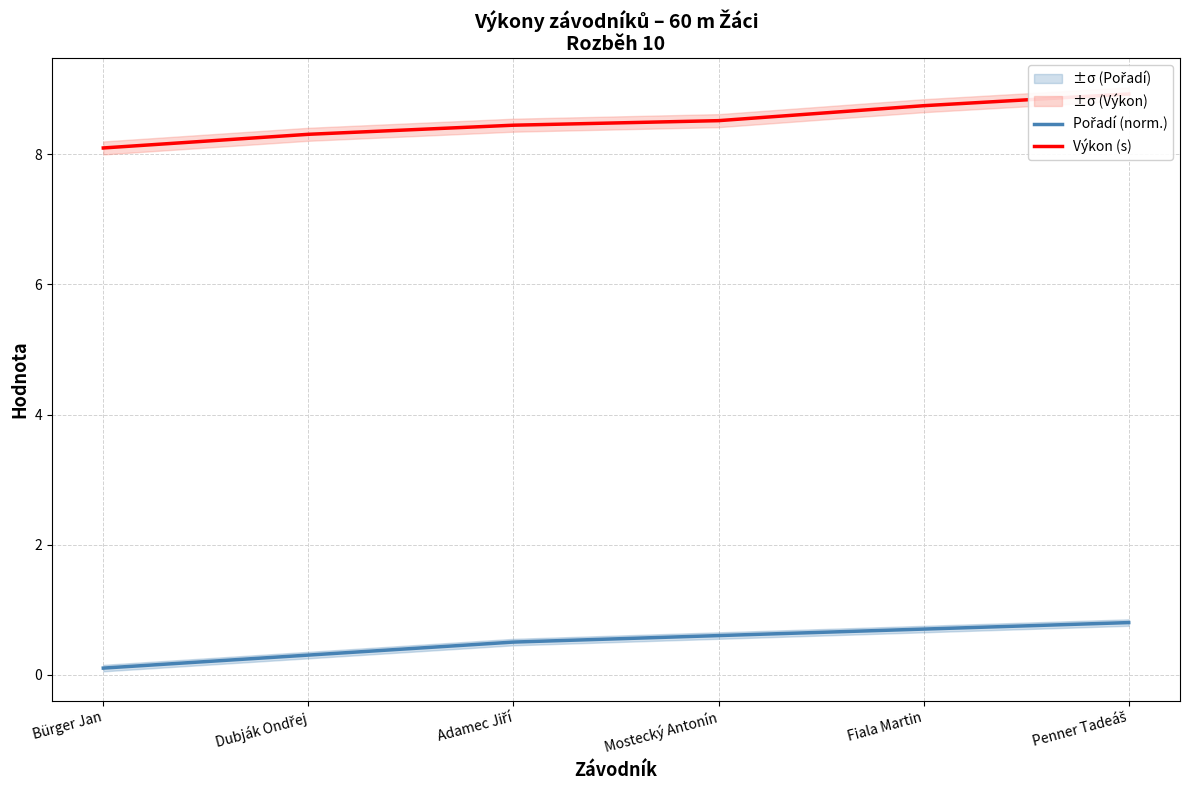

True or false: Výkon (s) and Pořadí (norm.) cross at least once.

False